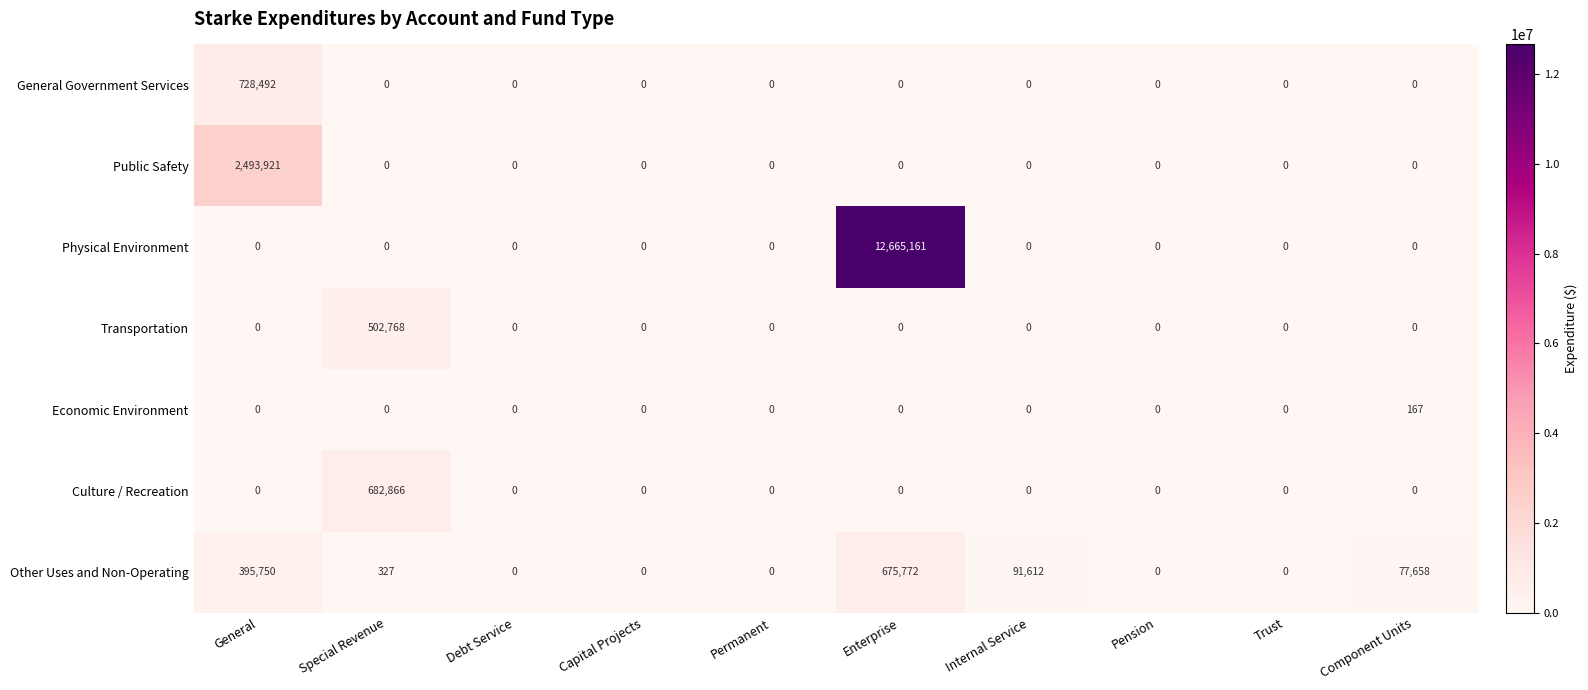

Rank the series by their maximum value, from highest to lowest.

Physical Environment, Public Safety, General Government Services, Culture / Recreation, Other Uses and Non-Operating, Transportation, Economic Environment